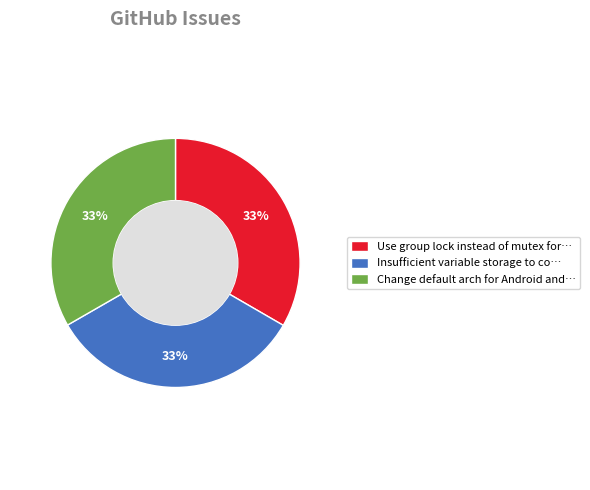

True or false: Insufficient variable storage to co… accounts for 23% of the total.

False